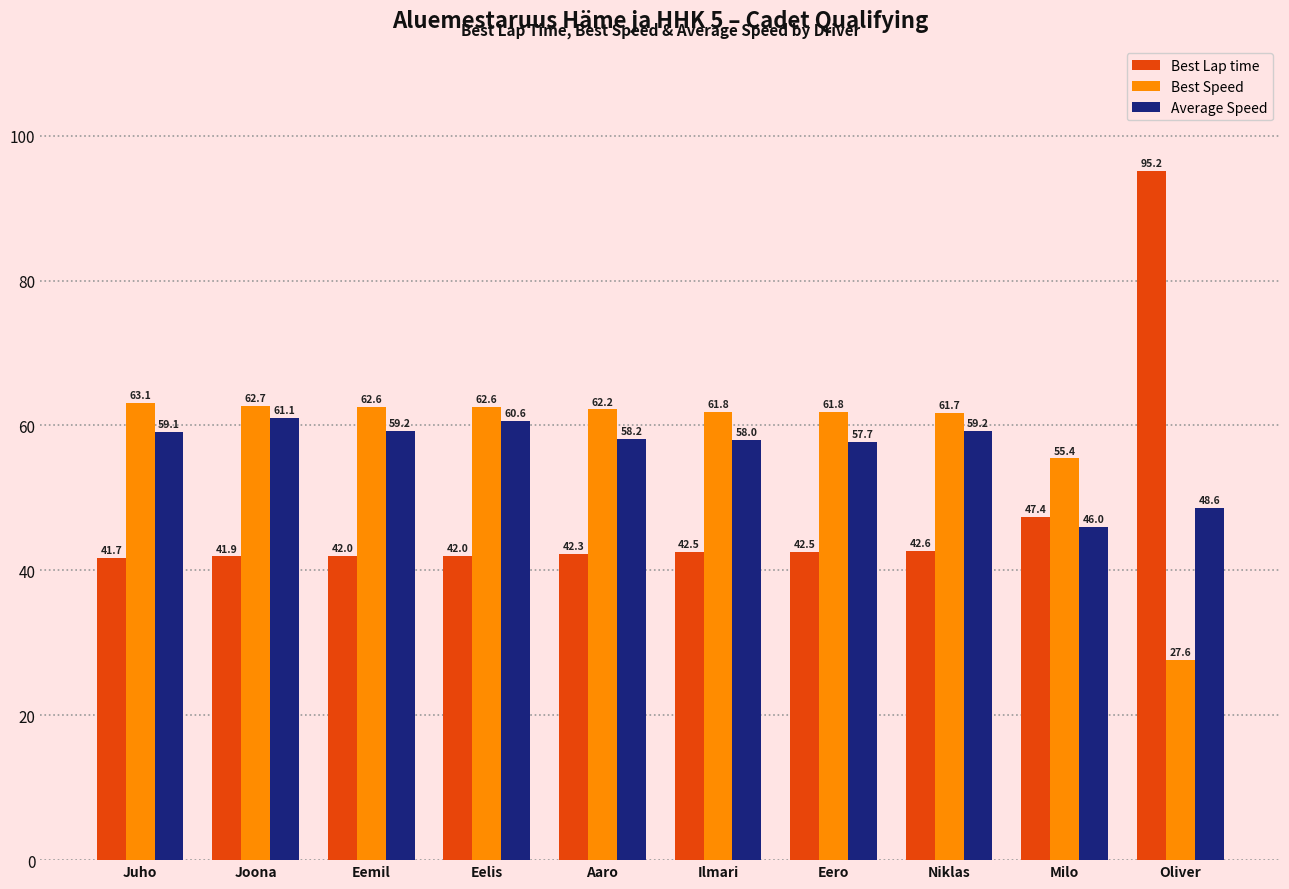

How many values in the Best Speed series are below 62?

5